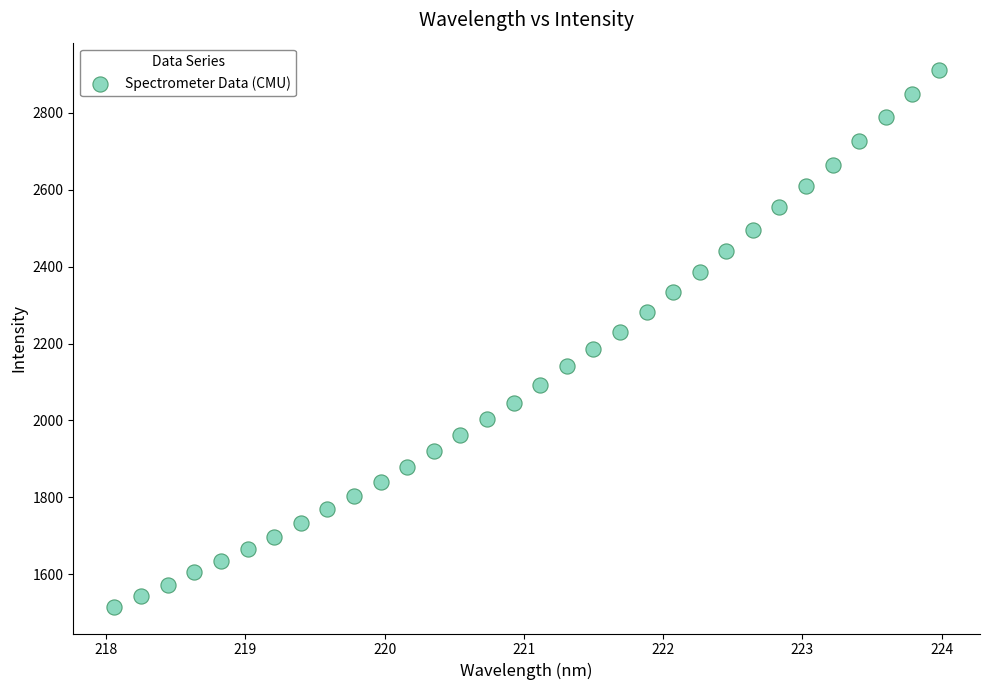

What is the range of X values (max minus min)?

5.9